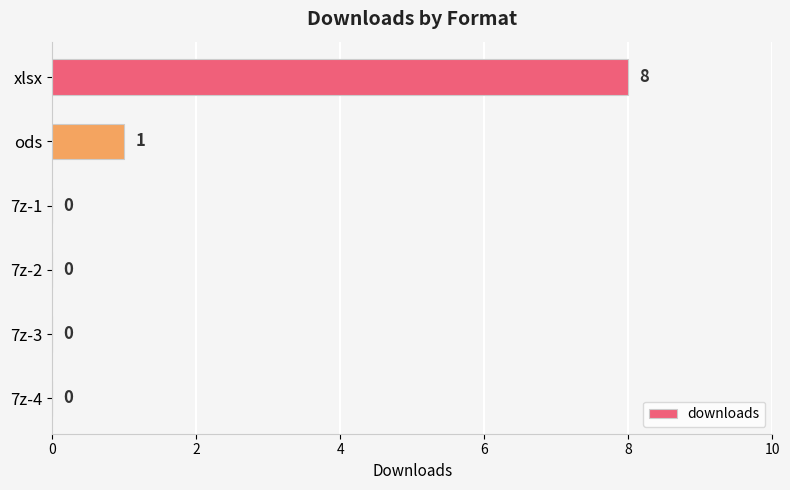

What is the change in value from xlsx to ods?

-7